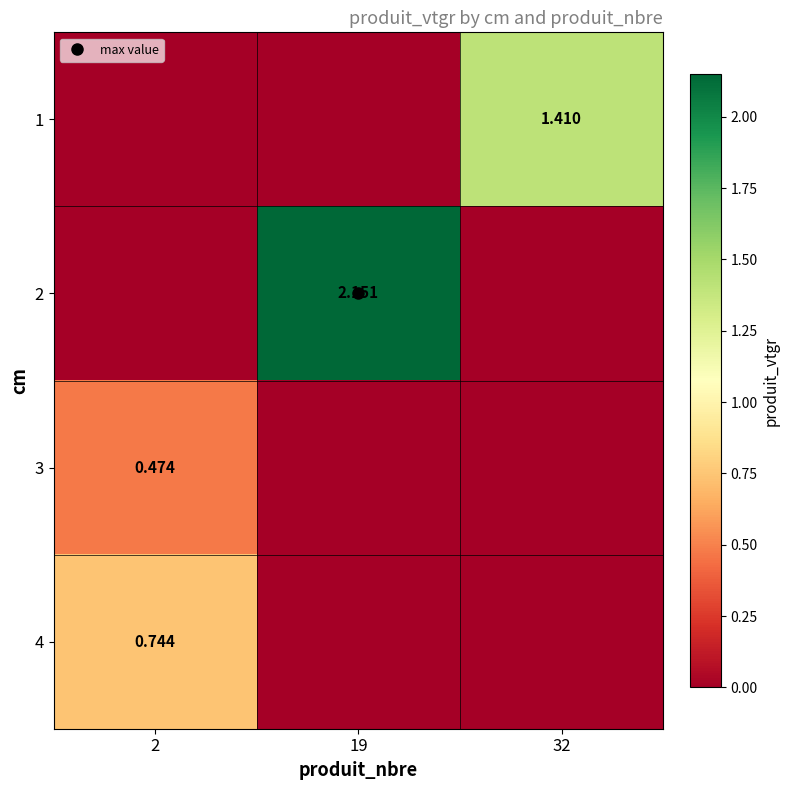

True or false: 2 has a value of 0.0 at 32.

True